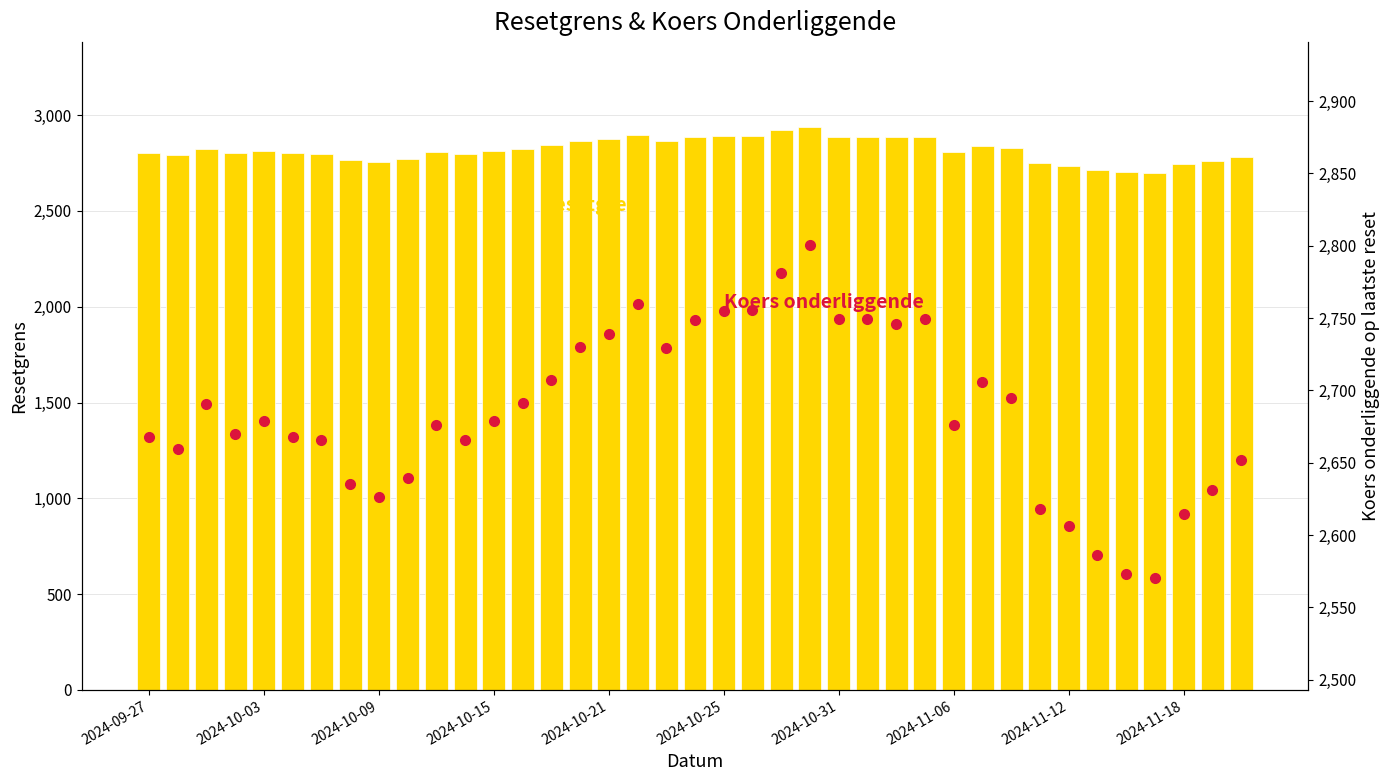

At how many categories does at least one series exceed 2577?

39